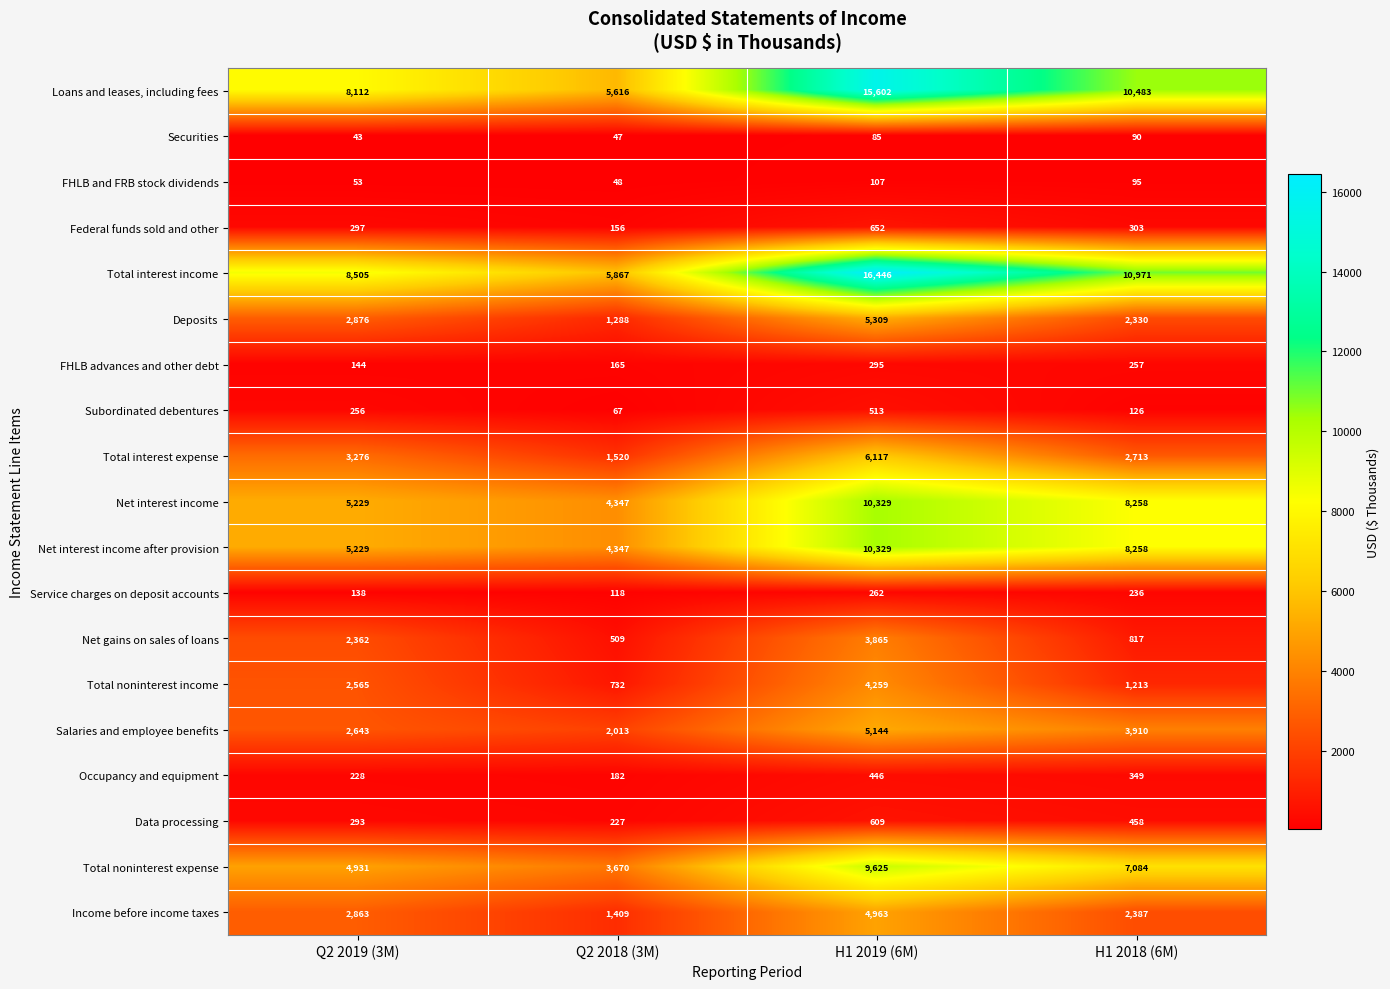

What is the difference between the Subordinated debentures values at Q2 2018 (3M) and H1 2019 (6M)?

446